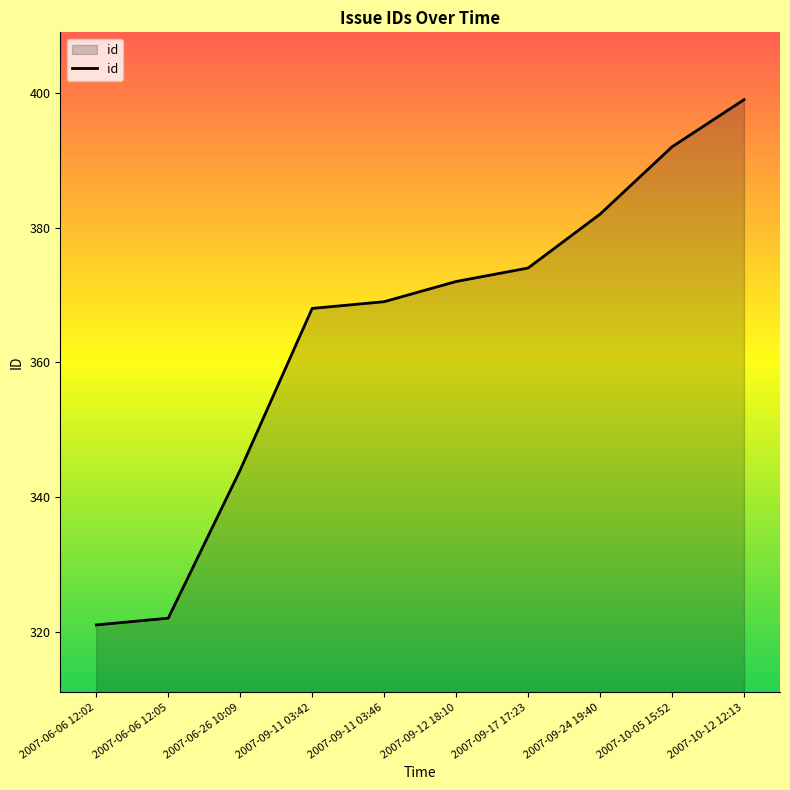

Rank the categories by value from highest to lowest.

2007-10-12 12:13, 2007-10-05 15:52, 2007-09-24 19:40, 2007-09-17 17:23, 2007-09-12 18:10, 2007-09-11 03:46, 2007-09-11 03:42, 2007-06-26 10:09, 2007-06-06 12:05, 2007-06-06 12:02